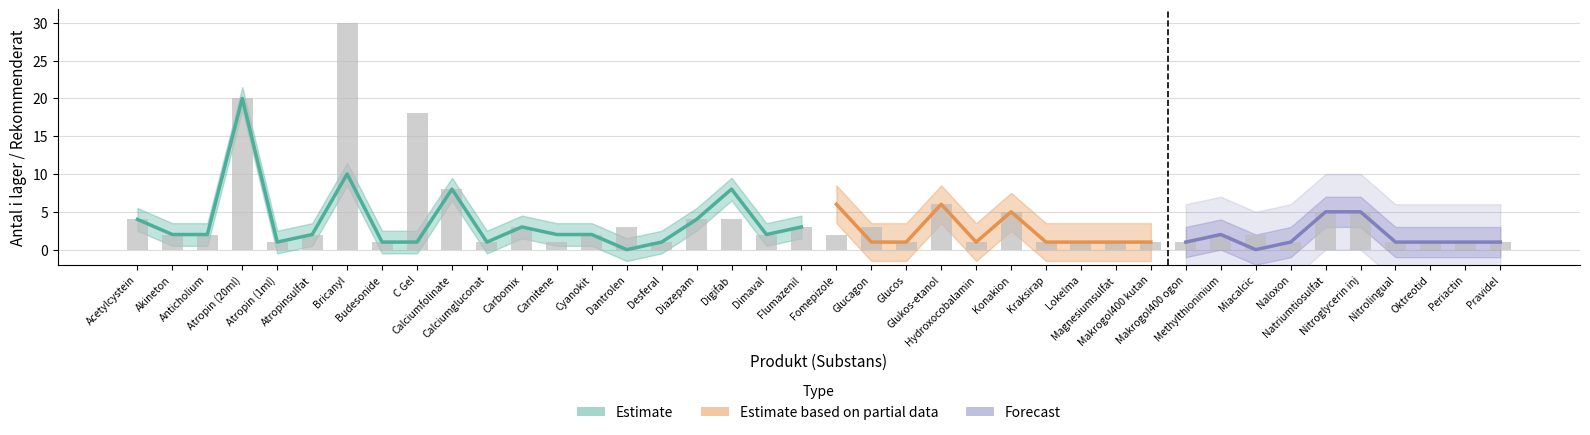

The value at Desferal is 1. True or false?

True